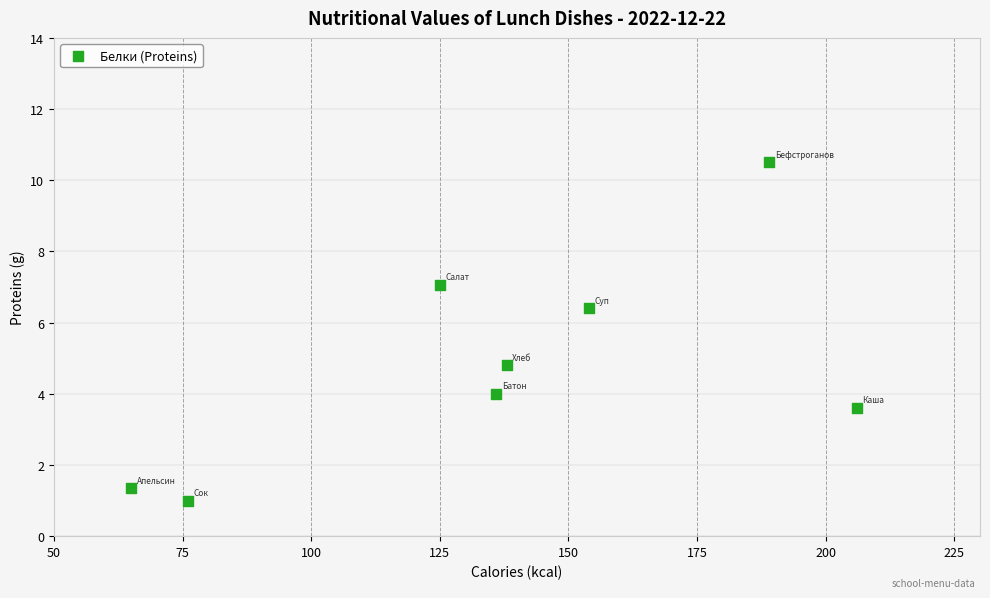

What is the range of Y values (max minus min)?

9.5